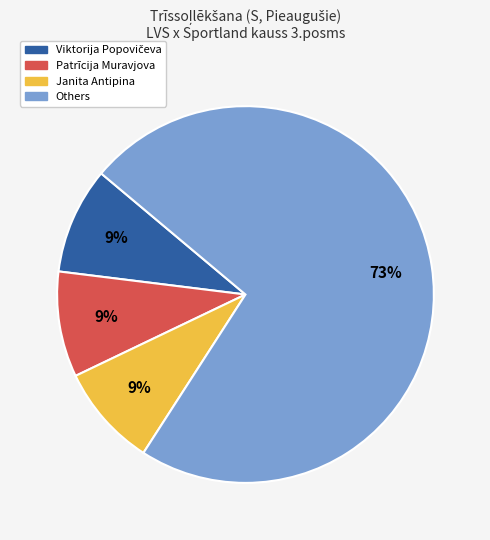

To the nearest percent, what is the average slice percentage?

25%